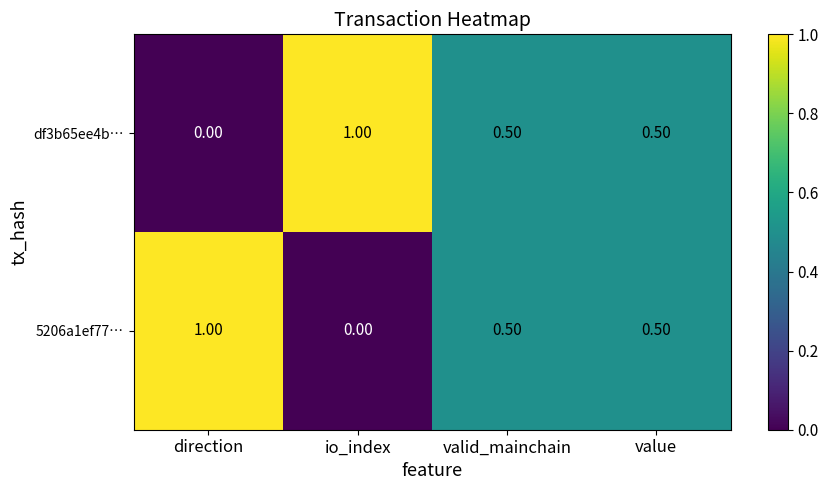

What is the difference between the maximum and minimum values in the 5206a1ef77… series?

1.0